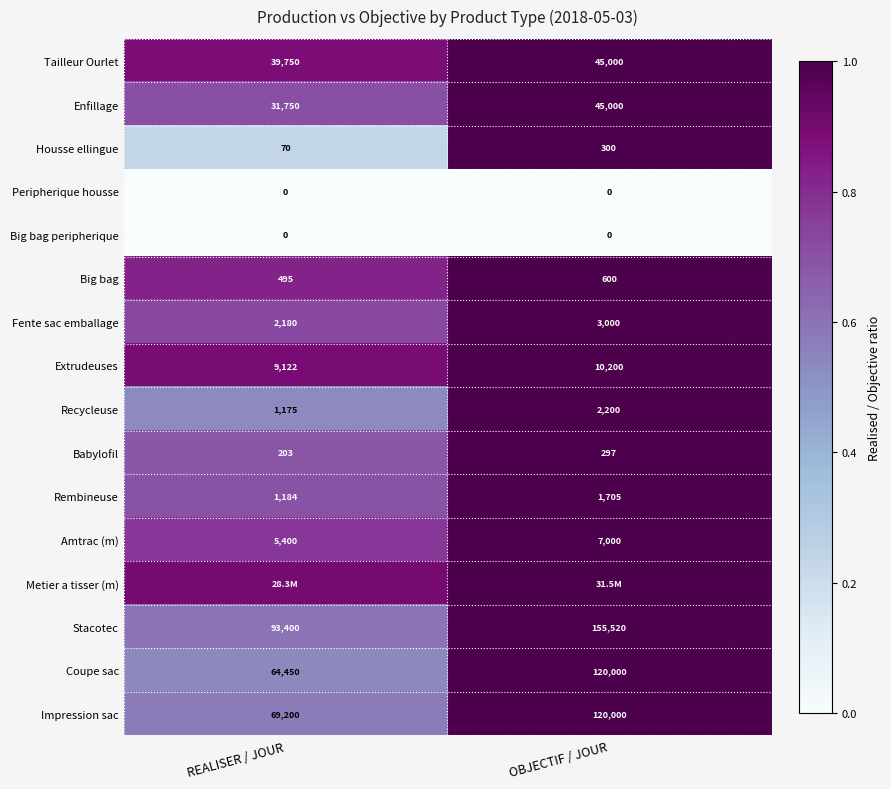

At which label is Extrudeuses closest to 9661?

REALISER / JOUR